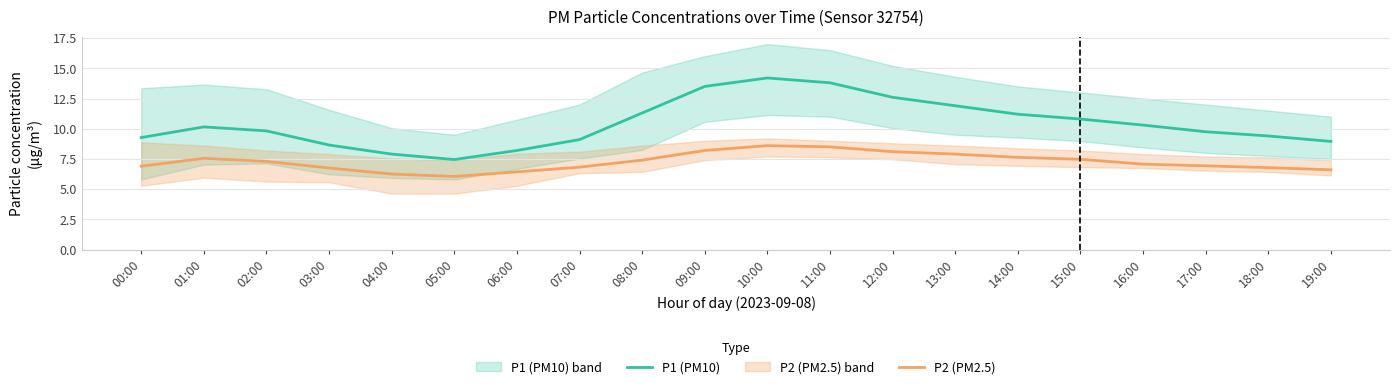

At which category is the sum across all series the highest?

10:00